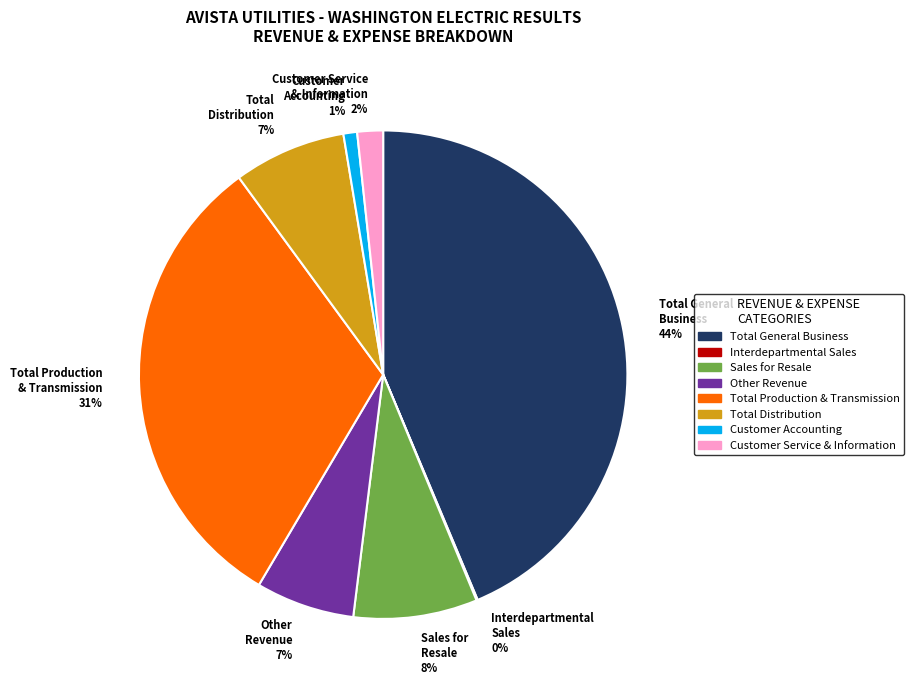

Is there a majority slice in this chart?

No